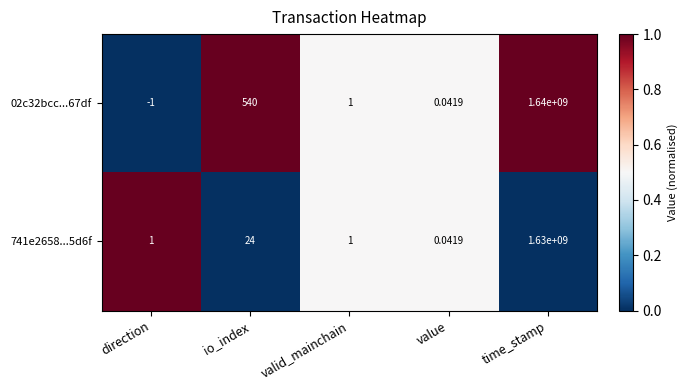

At which label does 741e2658...5d6f reach its peak?

time_stamp